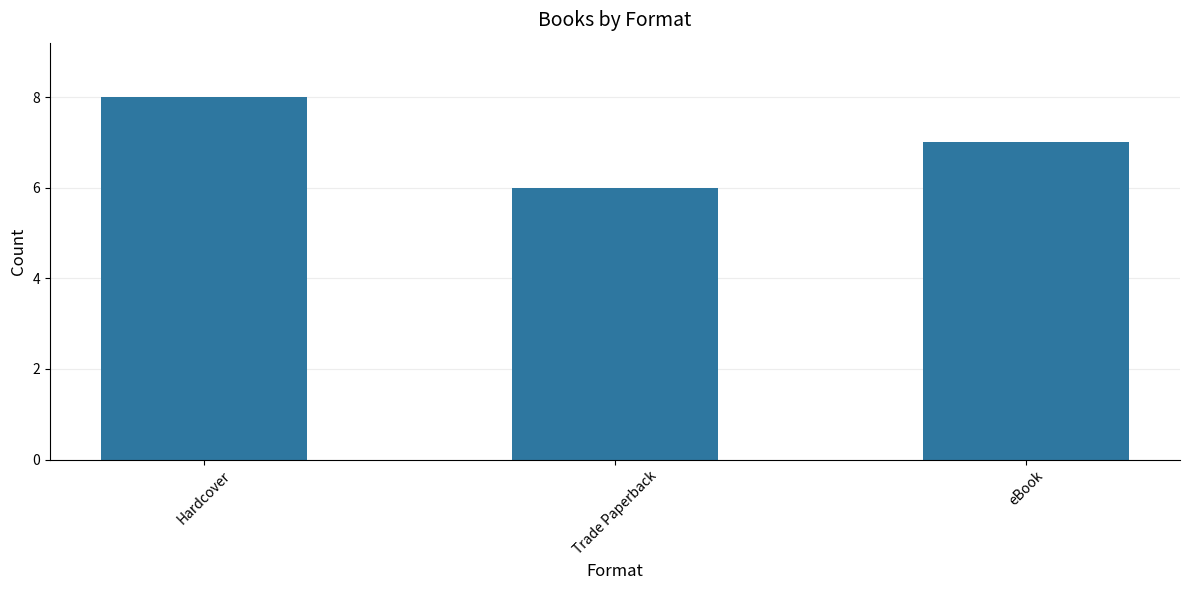

Reading left to right, list all the values displayed in this chart.

Hardcover=8	Trade Paperback=6	eBook=7